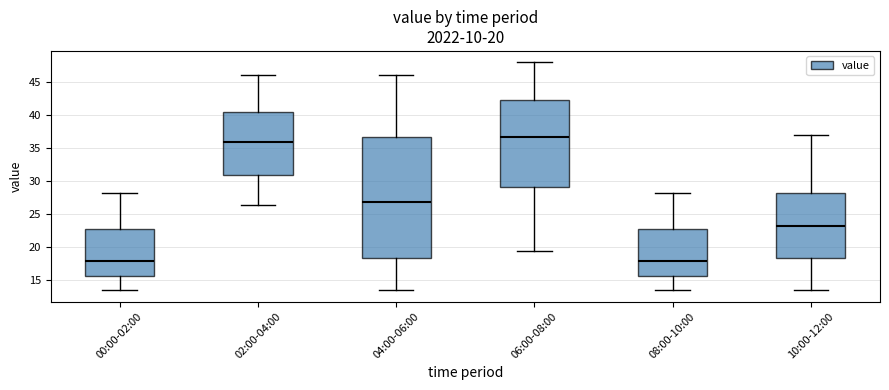

Comparing the boxes themselves (not the whiskers), which one is the tallest?

04:00-06:00